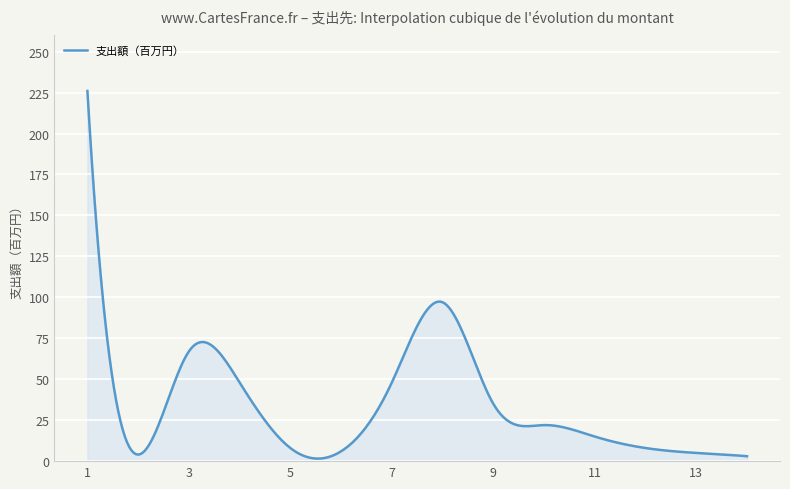

What is the difference between the maximum and minimum values?

224.4